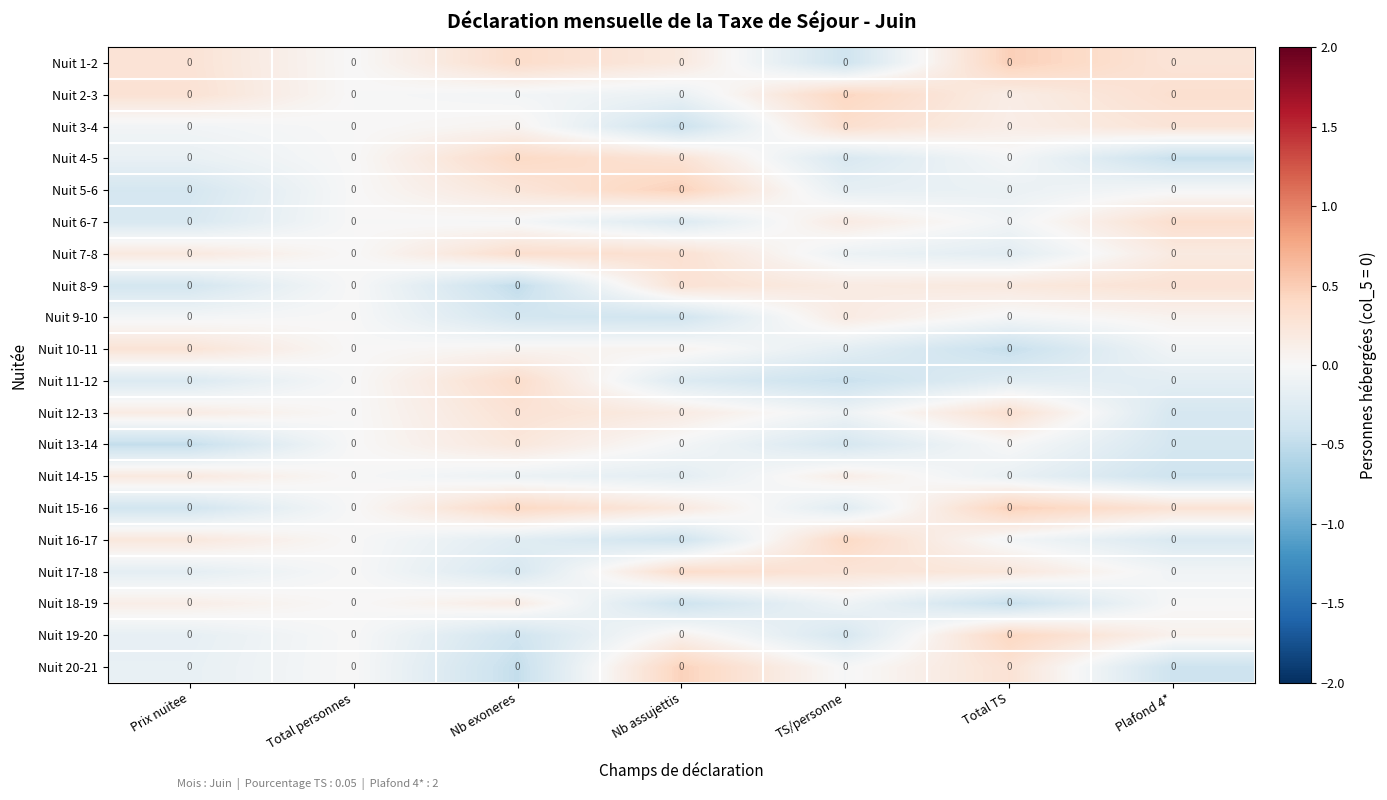

Reading left to right, what are all the values shown in this chart?

Nuit 1-2: Prix nuitee=0.0	Total personnes=0.0	Nb exoneres=0.0	Nb assujettis=0.0	TS/personne=0.0	Total TS=0.0	Plafond 4*=0.0
Nuit 2-3: Prix nuitee=0.0	Total personnes=0.0	Nb exoneres=0.0	Nb assujettis=0.0	TS/personne=0.0	Total TS=0.0	Plafond 4*=0.0
Nuit 3-4: Prix nuitee=0.0	Total personnes=0.0	Nb exoneres=0.0	Nb assujettis=0.0	TS/personne=0.0	Total TS=0.0	Plafond 4*=0.0
Nuit 4-5: Prix nuitee=0.0	Total personnes=0.0	Nb exoneres=0.0	Nb assujettis=0.0	TS/personne=0.0	Total TS=0.0	Plafond 4*=0.0
Nuit 5-6: Prix nuitee=0.0	Total personnes=0.0	Nb exoneres=0.0	Nb assujettis=0.0	TS/personne=0.0	Total TS=0.0	Plafond 4*=0.0
Nuit 6-7: Prix nuitee=0.0	Total personnes=0.0	Nb exoneres=0.0	Nb assujettis=0.0	TS/personne=0.0	Total TS=0.0	Plafond 4*=0.0
Nuit 7-8: Prix nuitee=0.0	Total personnes=0.0	Nb exoneres=0.0	Nb assujettis=0.0	TS/personne=0.0	Total TS=0.0	Plafond 4*=0.0
Nuit 8-9: Prix nuitee=0.0	Total personnes=0.0	Nb exoneres=0.0	Nb assujettis=0.0	TS/personne=0.0	Total TS=0.0	Plafond 4*=0.0
Nuit 9-10: Prix nuitee=0.0	Total personnes=0.0	Nb exoneres=0.0	Nb assujettis=0.0	TS/personne=0.0	Total TS=0.0	Plafond 4*=0.0
Nuit 10-11: Prix nuitee=0.0	Total personnes=0.0	Nb exoneres=0.0	Nb assujettis=0.0	TS/personne=0.0	Total TS=0.0	Plafond 4*=0.0
Nuit 11-12: Prix nuitee=0.0	Total personnes=0.0	Nb exoneres=0.0	Nb assujettis=0.0	TS/personne=0.0	Total TS=0.0	Plafond 4*=0.0
Nuit 12-13: Prix nuitee=0.0	Total personnes=0.0	Nb exoneres=0.0	Nb assujettis=0.0	TS/personne=0.0	Total TS=0.0	Plafond 4*=0.0
Nuit 13-14: Prix nuitee=0.0	Total personnes=0.0	Nb exoneres=0.0	Nb assujettis=0.0	TS/personne=0.0	Total TS=0.0	Plafond 4*=0.0
Nuit 14-15: Prix nuitee=0.0	Total personnes=0.0	Nb exoneres=0.0	Nb assujettis=0.0	TS/personne=0.0	Total TS=0.0	Plafond 4*=0.0
Nuit 15-16: Prix nuitee=0.0	Total personnes=0.0	Nb exoneres=0.0	Nb assujettis=0.0	TS/personne=0.0	Total TS=0.0	Plafond 4*=0.0
Nuit 16-17: Prix nuitee=0.0	Total personnes=0.0	Nb exoneres=0.0	Nb assujettis=0.0	TS/personne=0.0	Total TS=0.0	Plafond 4*=0.0
Nuit 17-18: Prix nuitee=0.0	Total personnes=0.0	Nb exoneres=0.0	Nb assujettis=0.0	TS/personne=0.0	Total TS=0.0	Plafond 4*=0.0
Nuit 18-19: Prix nuitee=0.0	Total personnes=0.0	Nb exoneres=0.0	Nb assujettis=0.0	TS/personne=0.0	Total TS=0.0	Plafond 4*=0.0
Nuit 19-20: Prix nuitee=0.0	Total personnes=0.0	Nb exoneres=0.0	Nb assujettis=0.0	TS/personne=0.0	Total TS=0.0	Plafond 4*=0.0
Nuit 20-21: Prix nuitee=0.0	Total personnes=0.0	Nb exoneres=0.0	Nb assujettis=0.0	TS/personne=0.0	Total TS=0.0	Plafond 4*=0.0